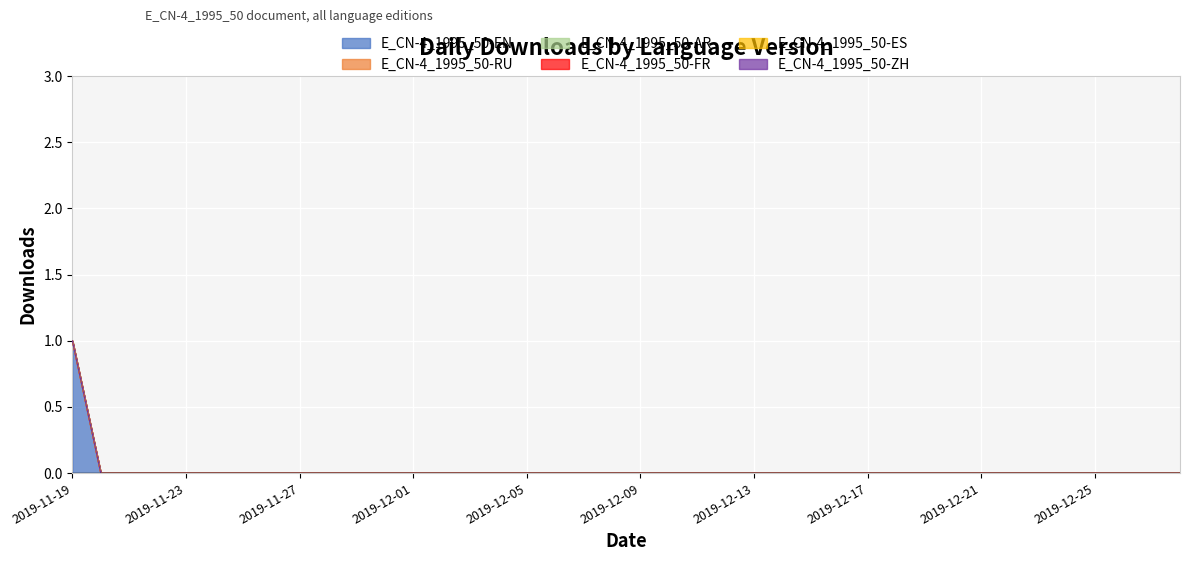

How many values in the E_CN-4_1995_50-EN series exceed 0?

1